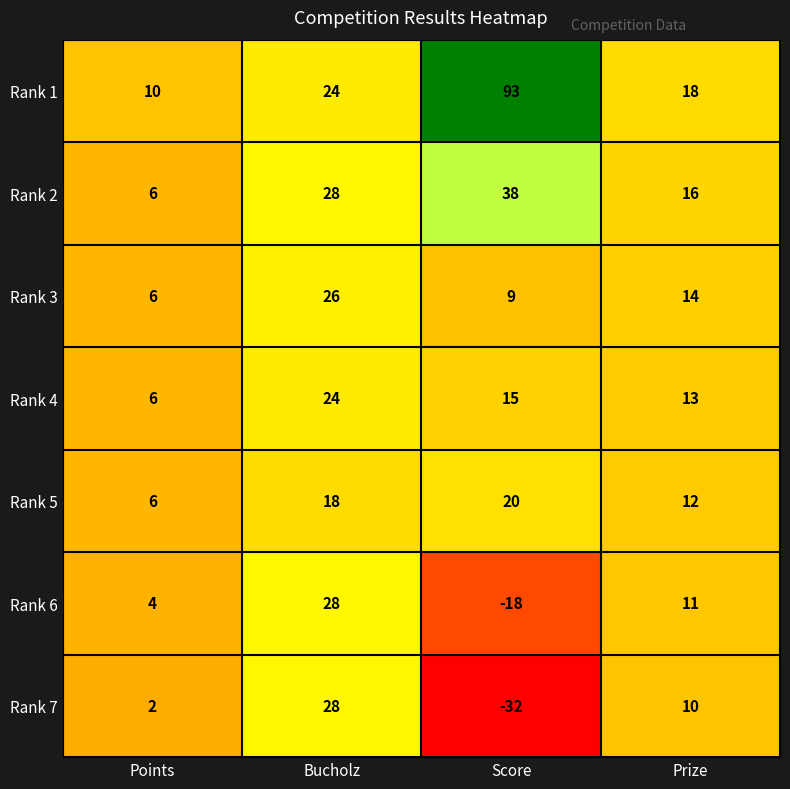

Which series has the largest total across all categories?

Rank 1